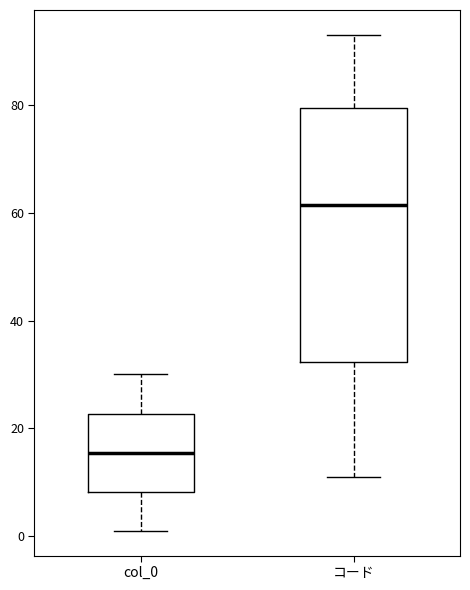

Reading left to right, read every box against the y-axis: the position of its median line, the range the box covers, and the ends of its whiskers. The values are not printed on the chart, so give them approximately, as read against the axis.

col_0: median 16, box 8 to 22, whiskers 2 to 30
コード: median 62, box 32 to 80, whiskers 12 to 94